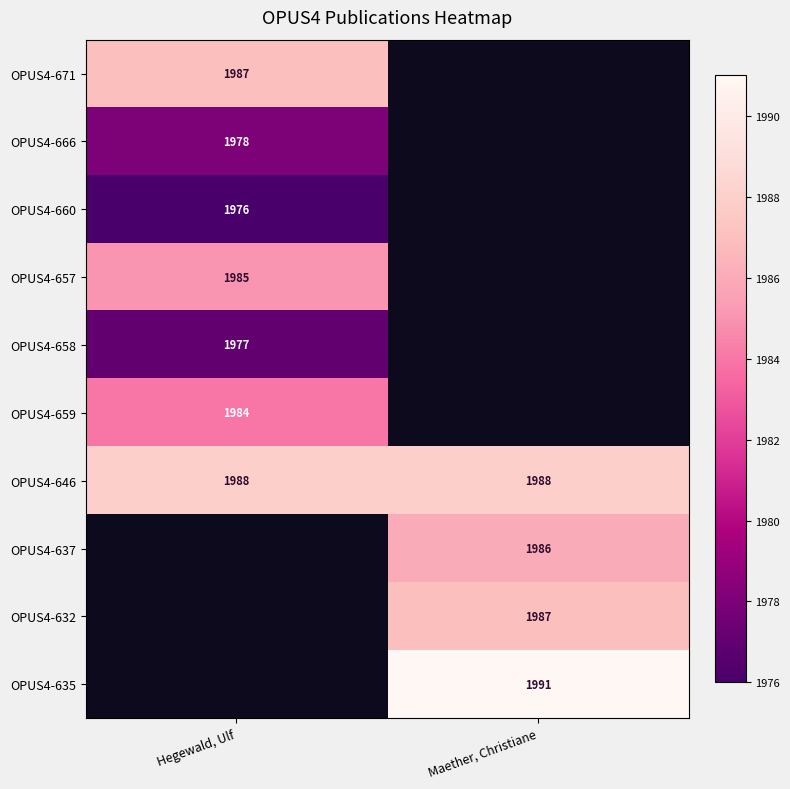

At how many categories does at least one series exceed 1978?

2